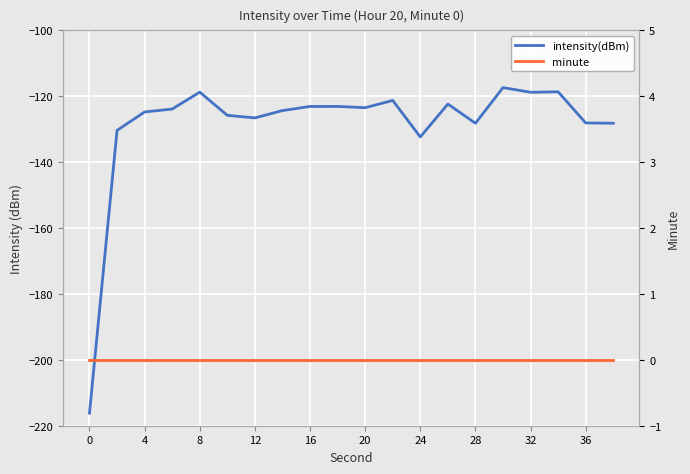

Reading left to right, transcribe all the data shown in this chart.

intensity(dBm): -216.2	-130.3	-124.8	-123.9	-118.7	-125.8	-126.6	-124.3	-123.1	-123.1	-123.5	-121.3	-132.4	-122.4	-128.2	-117.4	-118.8	-118.7	-128.1	-128.2
minute: 0.0	0.0	0.0	0.0	0.0	0.0	0.0	0.0	0.0	0.0	0.0	0.0	0.0	0.0	0.0	0.0	0.0	0.0	0.0	0.0